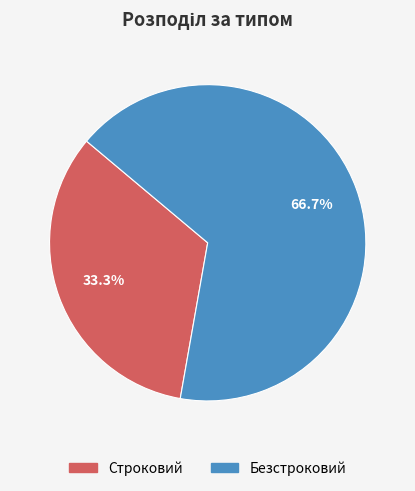

The Строковий slice represents 33% of the pie. True or false?

True